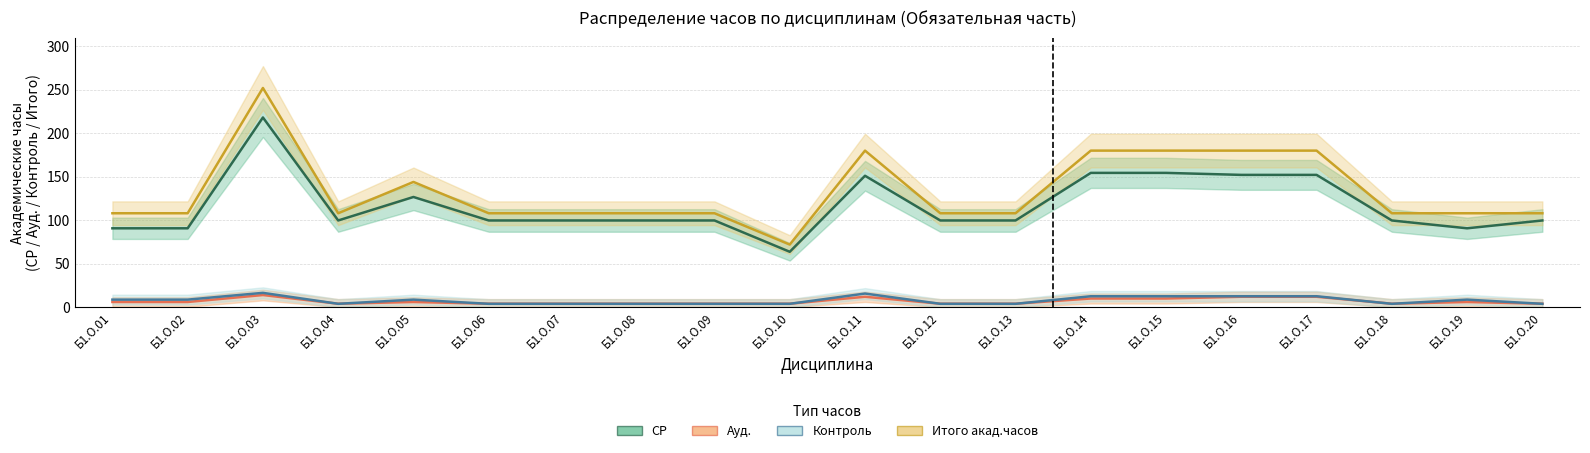

What is the difference between the second highest and minimum values in the Ауд. series?

8.0